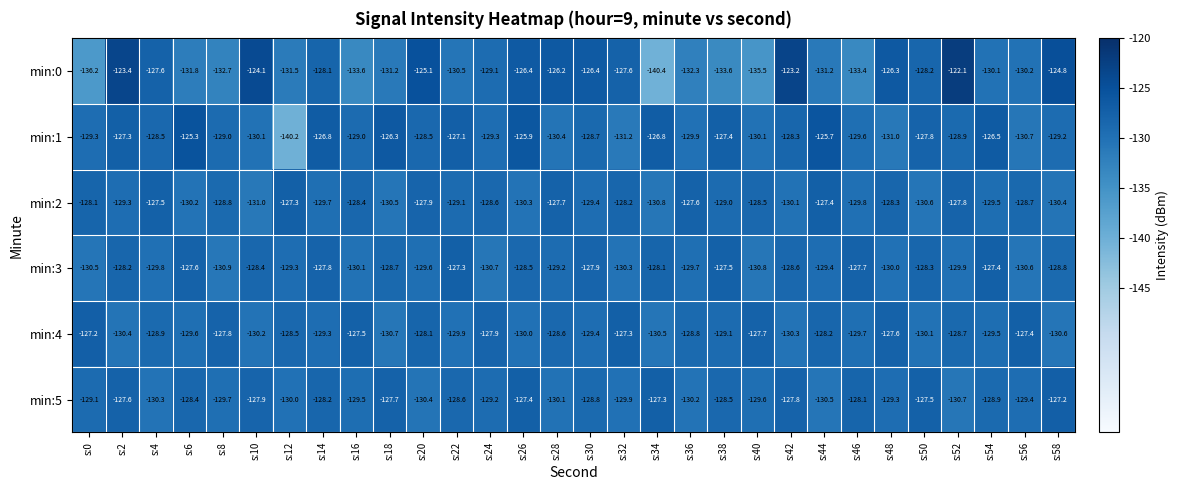

Which label corresponds to the largest value in the chart?

s:52